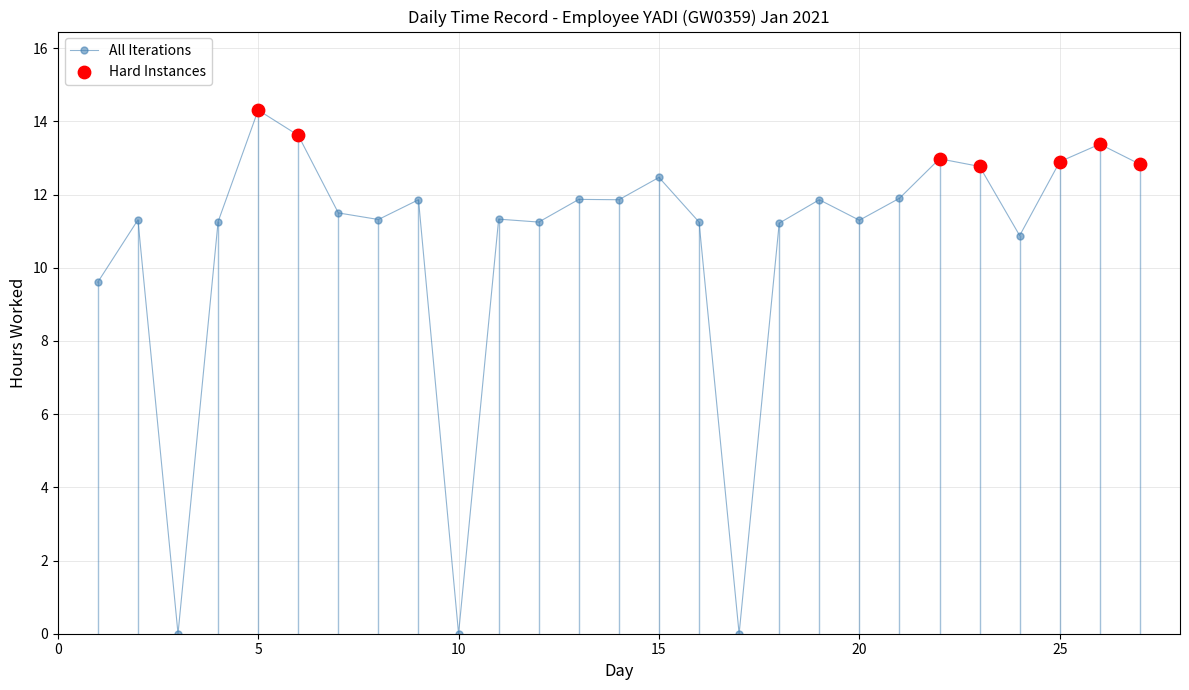

What is the change in value from 6 to 23?

-0.8